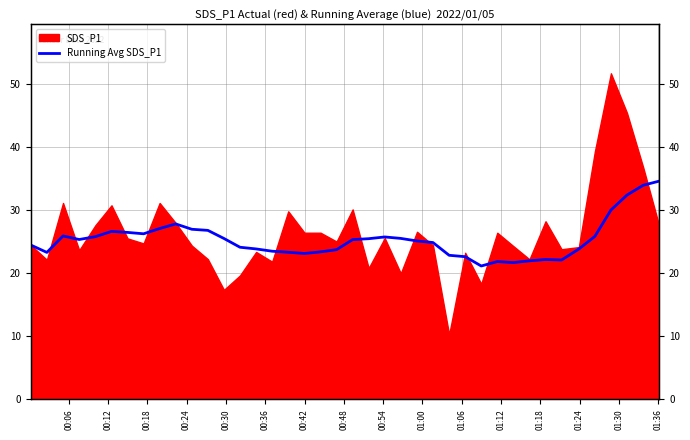

True or false: the data shows 13.1 at 26.

False